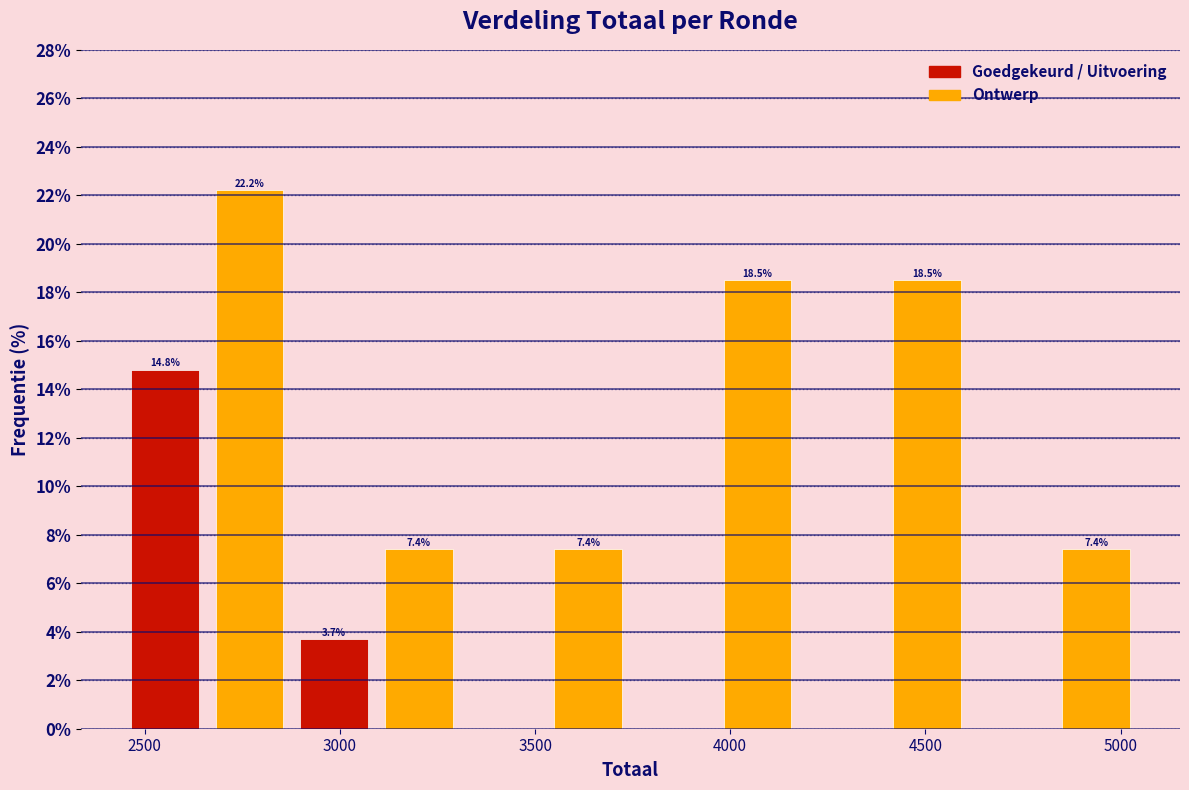

Over which range of the x-axis is the bar tallest?

2650 to 2900